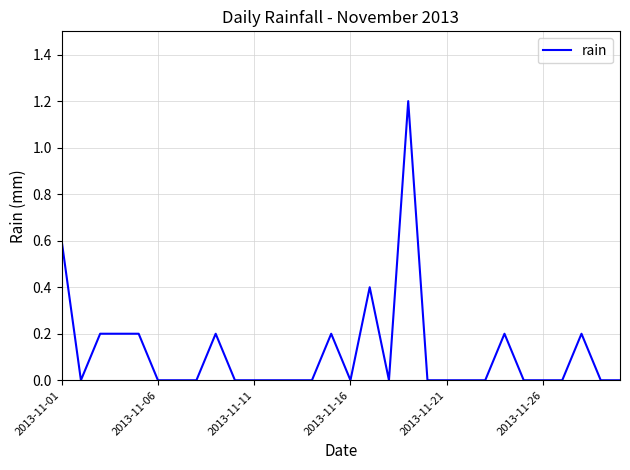

What is the greatest value displayed?

1.2